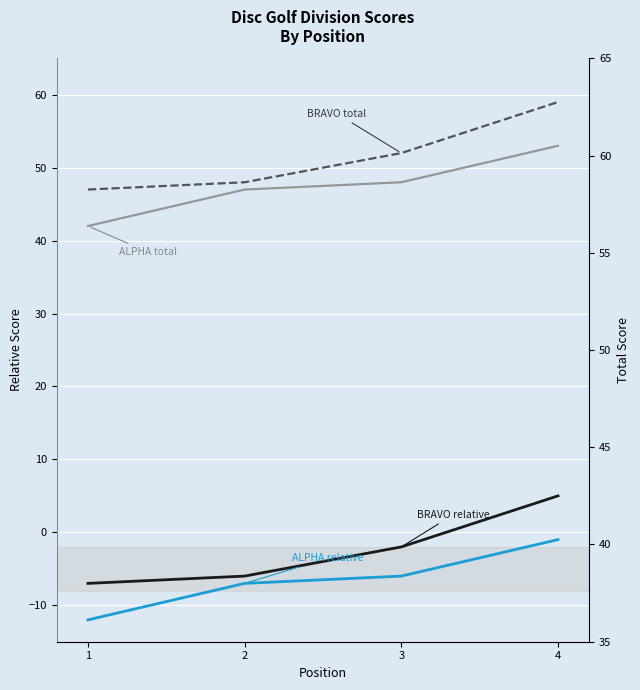

What are all the series names shown in the legend?

ALPHA event_relative_score, BRAVO event_relative_score, ALPHA event_total_score, BRAVO event_total_score, ALPHA event_total_score (right), BRAVO event_total_score (right)